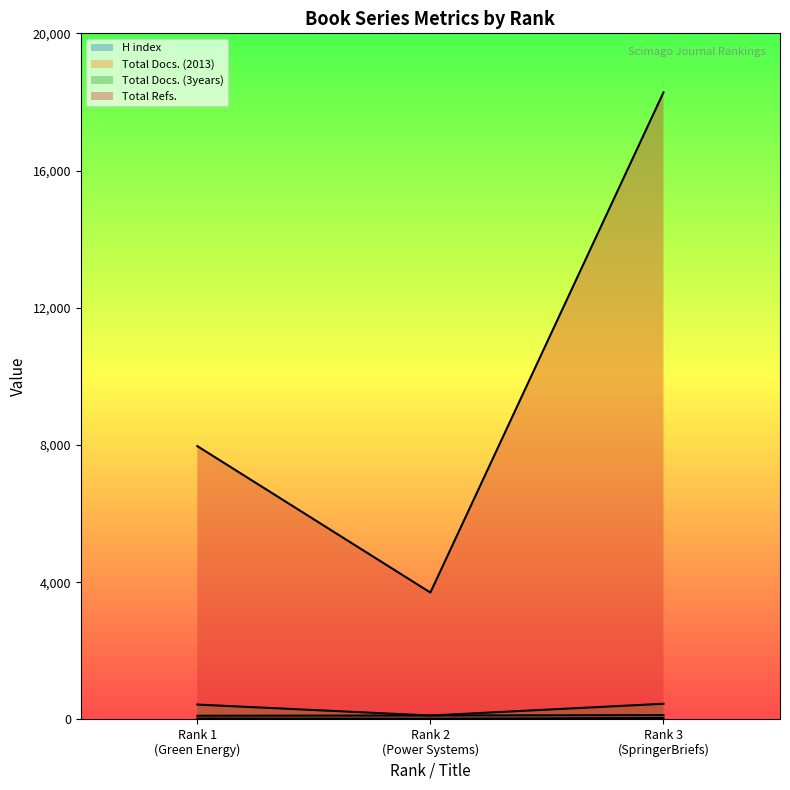

How many lines are shown in the chart?

4